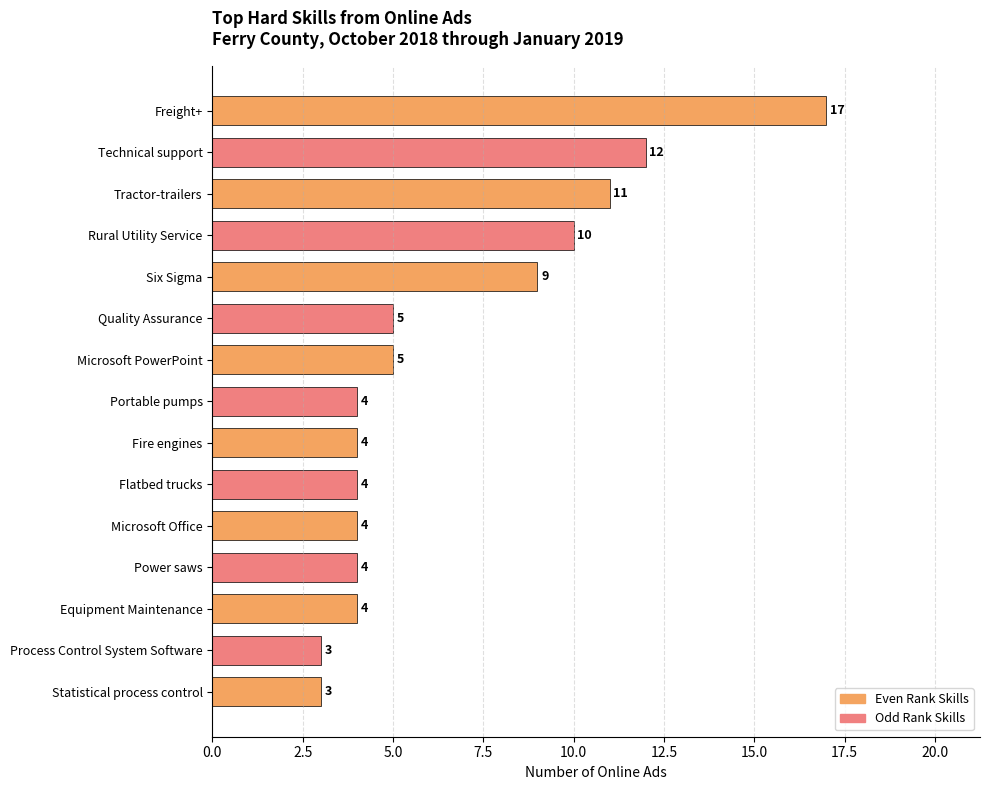

At which label is the value closest to 10?

Rural Utility Service